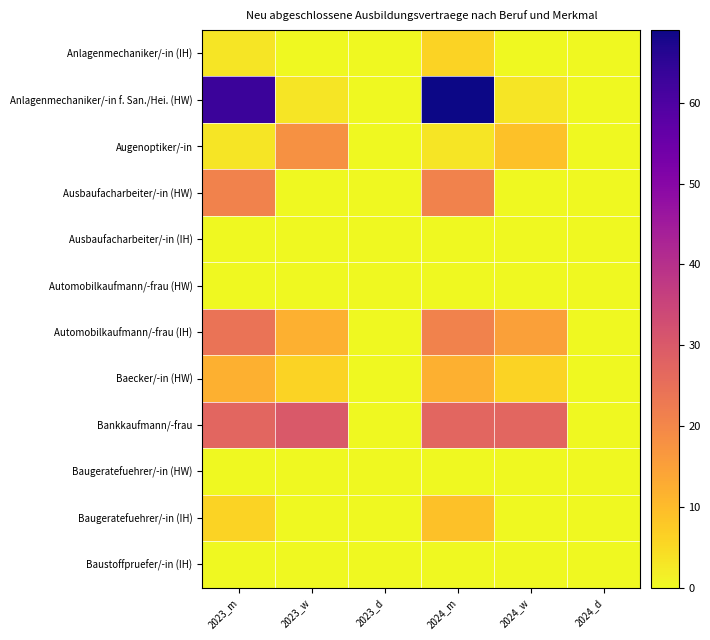

At which category does the chart reach its minimum across all series?

2023_w